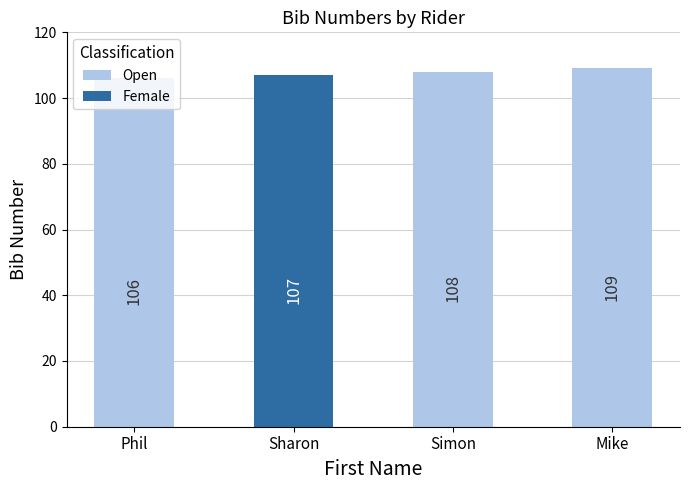

Rank the categories by Open value from lowest to highest.

Phil, Simon, Mike